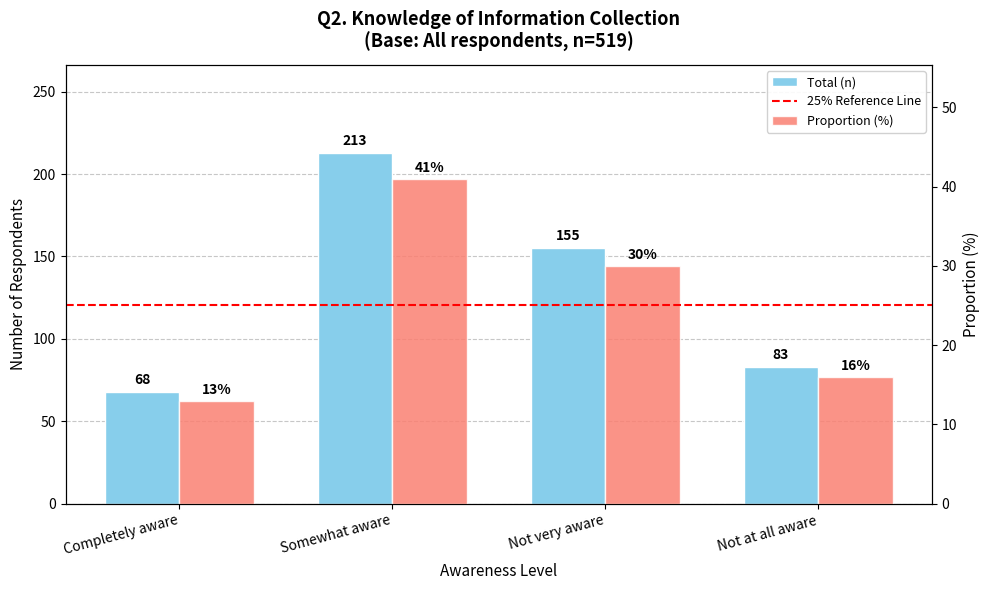

Does the chart contain any negative values?

No